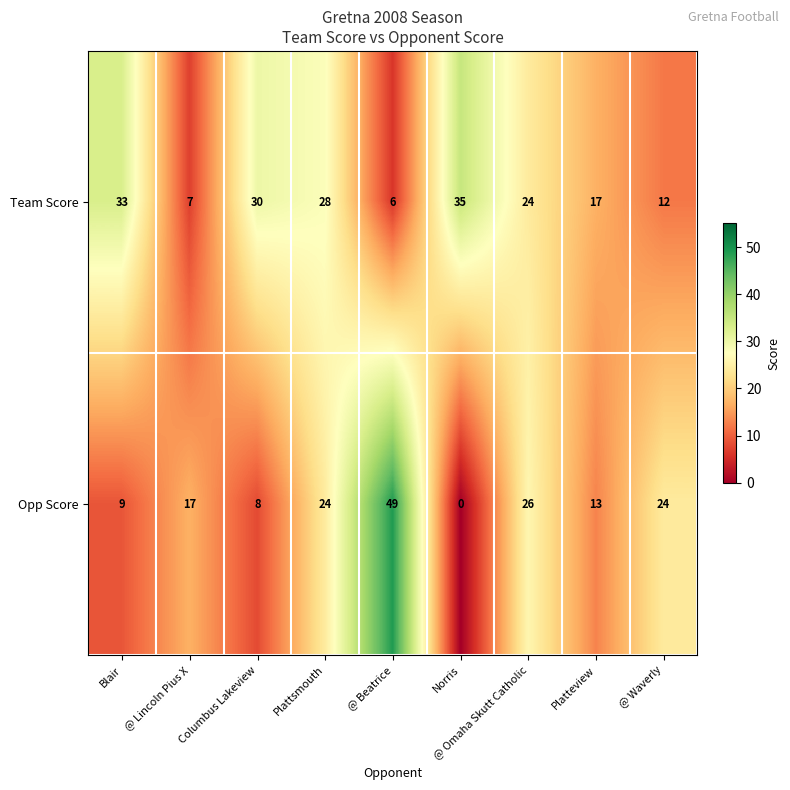

At which category is the sum across all series the highest?

@ Beatrice